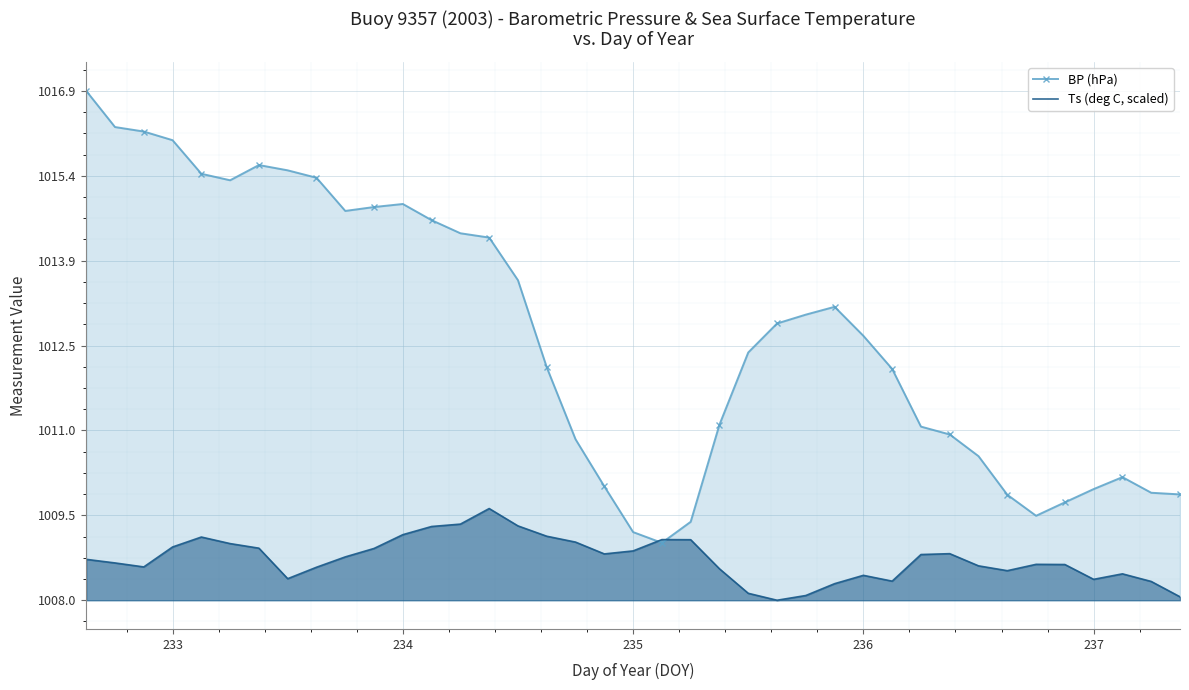

List the series in order of their peak value, lowest first.

Ts (deg C, scaled), BP (hPa)